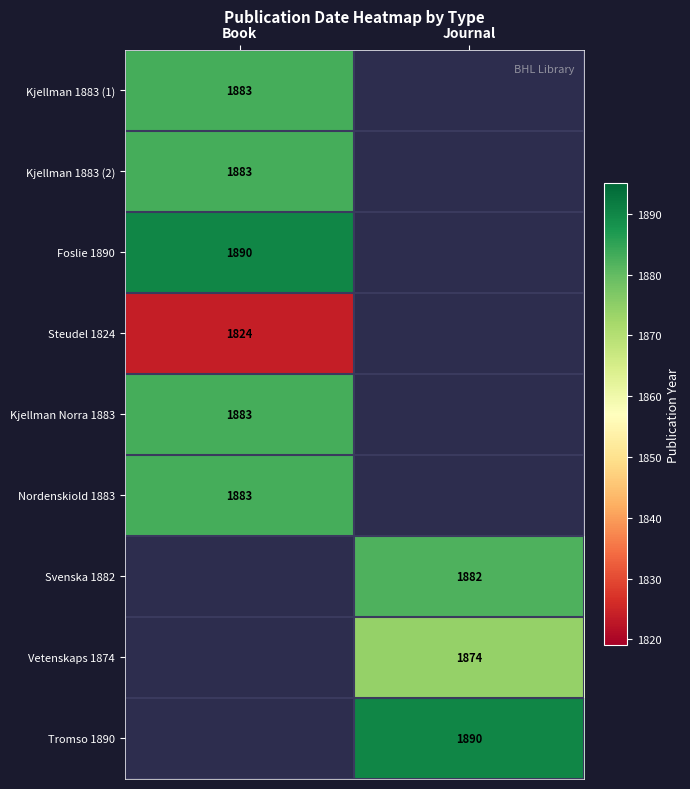

True or false: Vetenskaps 1874 has a value of 1874 at Journal.

True